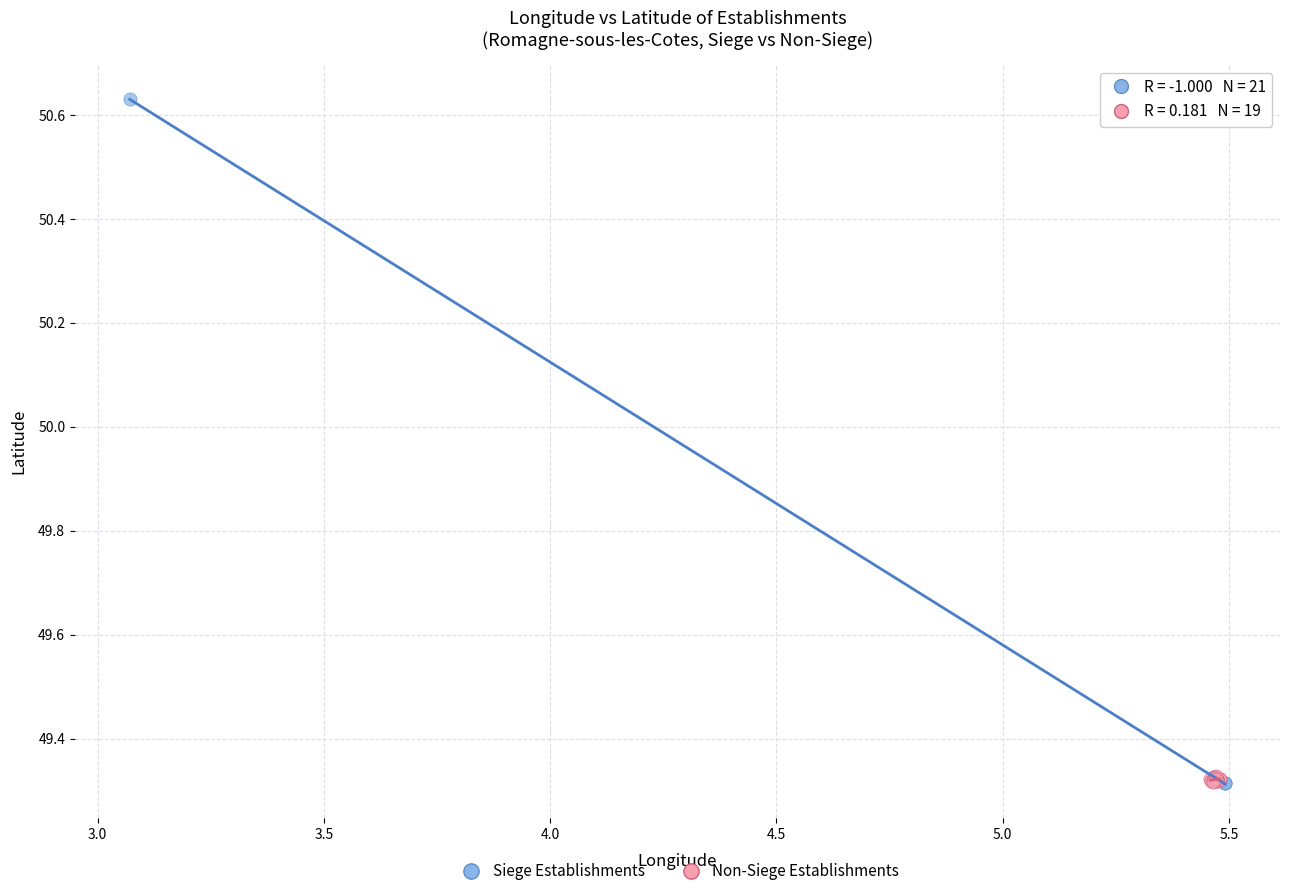

Which series reaches the maximum Y coordinate?

Siege Establishments